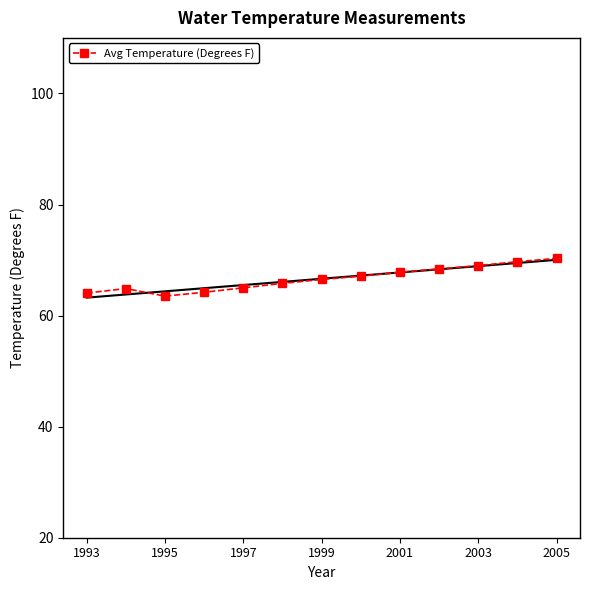

How many data points does each series have?

13